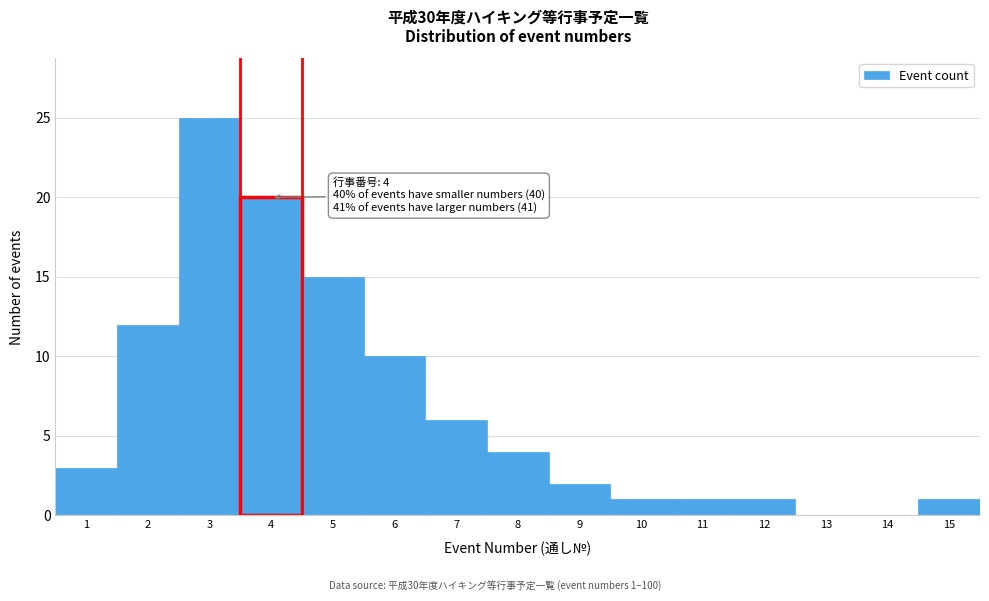

Reading right to left, what are all the values shown in this chart?

15=1	14=0	13=0	12=1	11=1	10=1	9=2	8=4	7=6	6=10	5=15	4=20	3=25	2=12	1=3